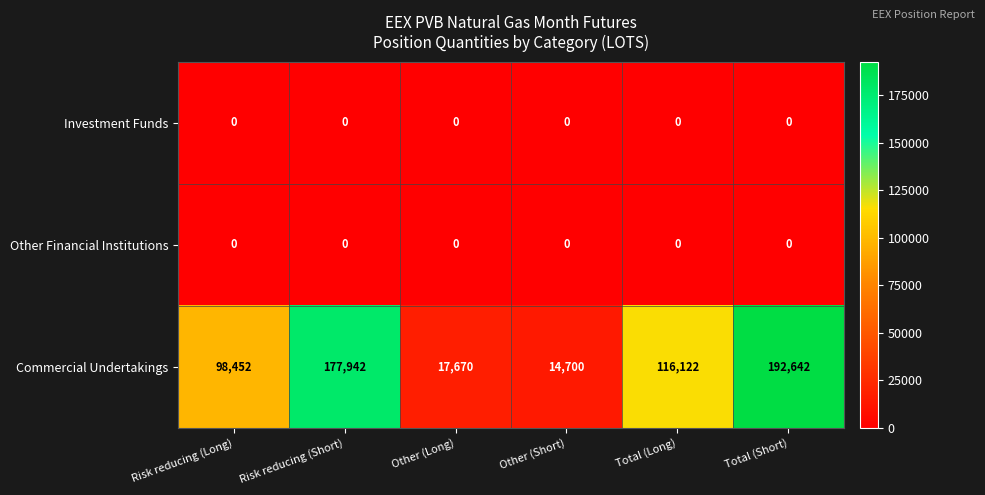

The value of Investment Funds at Total (Short) is 0. True or false?

True